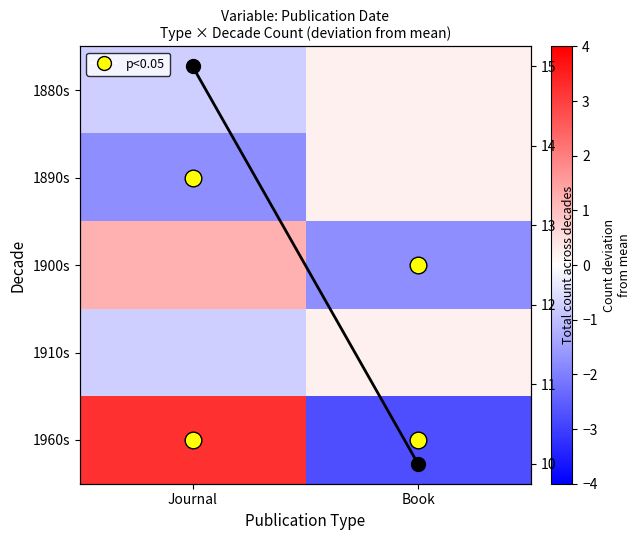

How many distinct data groups are displayed?

6